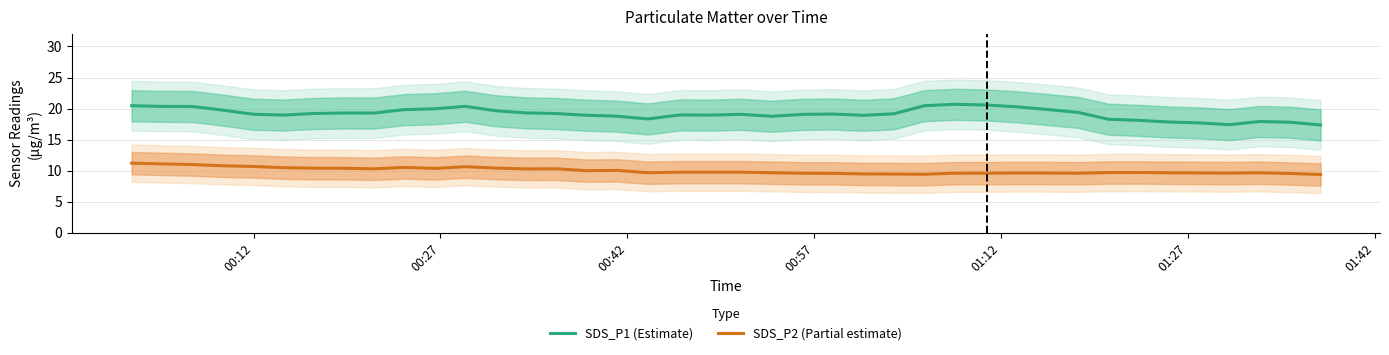

List the series in order of their peak value, lowest first.

SDS_P2 (Partial estimate), SDS_P1 (Estimate)